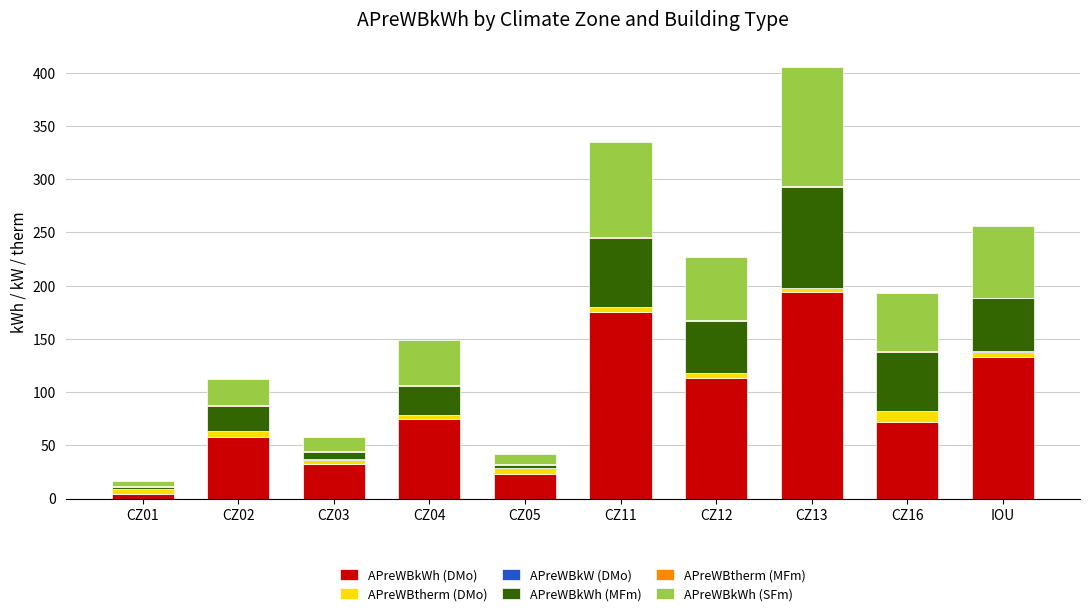

At which category is the sum across all series the highest?

CZ13